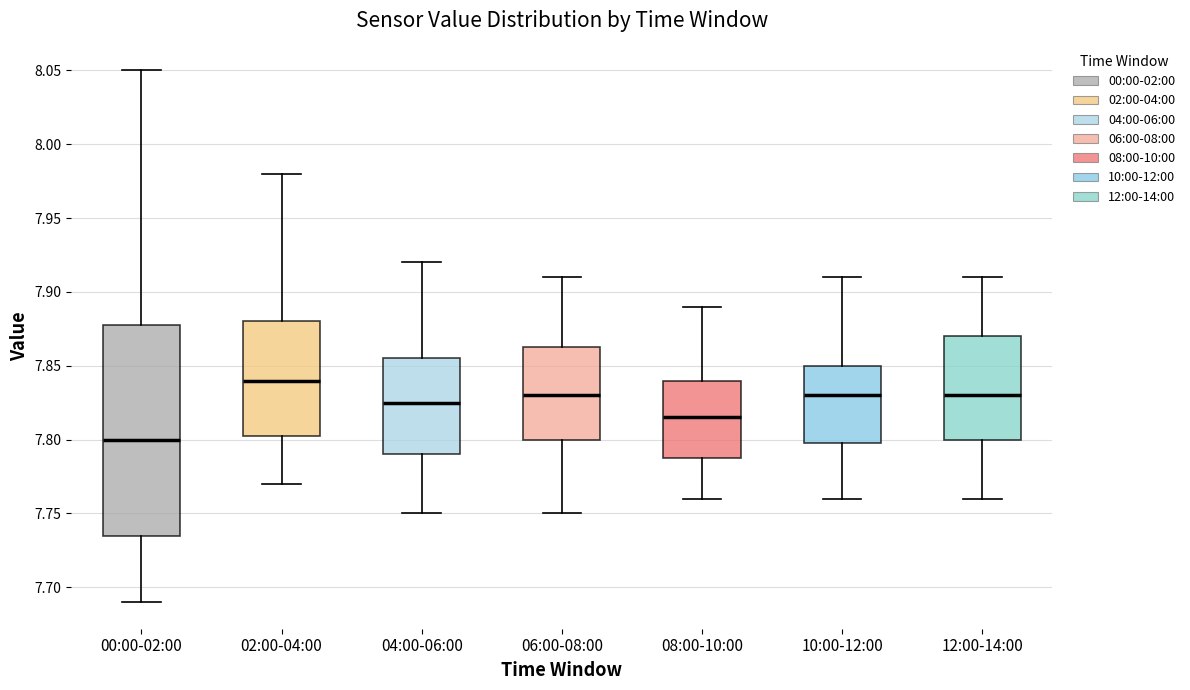

Reading left to right, read every box against the y-axis: the position of its median line, the range the box covers, and the ends of its whiskers. The values are not printed on the chart, so give them approximately, as read against the axis.

00:00-02:00: median 7.800, box 7.735 to 7.880, whiskers 7.690 to 8.050
02:00-04:00: median 7.840, box 7.805 to 7.880, whiskers 7.770 to 7.980
04:00-06:00: median 7.825, box 7.790 to 7.855, whiskers 7.750 to 7.920
06:00-08:00: median 7.830, box 7.800 to 7.865, whiskers 7.750 to 7.910
08:00-10:00: median 7.815, box 7.790 to 7.840, whiskers 7.760 to 7.890
10:00-12:00: median 7.830, box 7.800 to 7.850, whiskers 7.760 to 7.910
12:00-14:00: median 7.830, box 7.800 to 7.870, whiskers 7.760 to 7.910